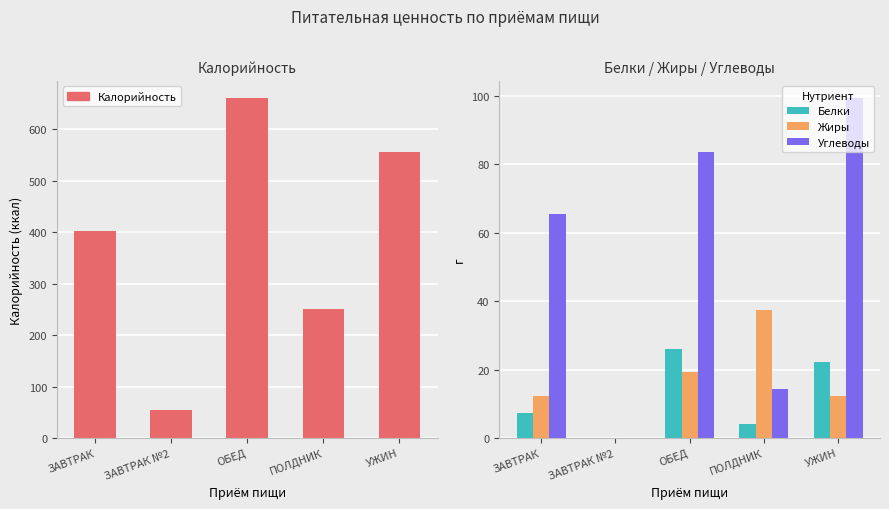

Read the Жиры value at ОБЕД.

19.2